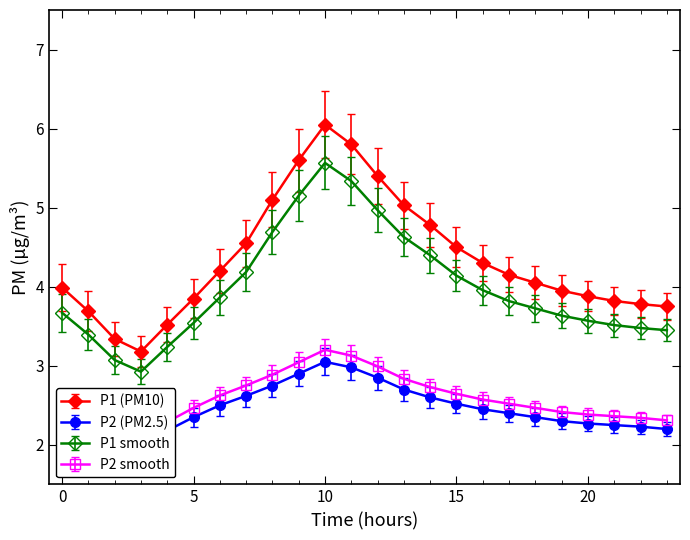

Which series has the largest total across all categories?

P1